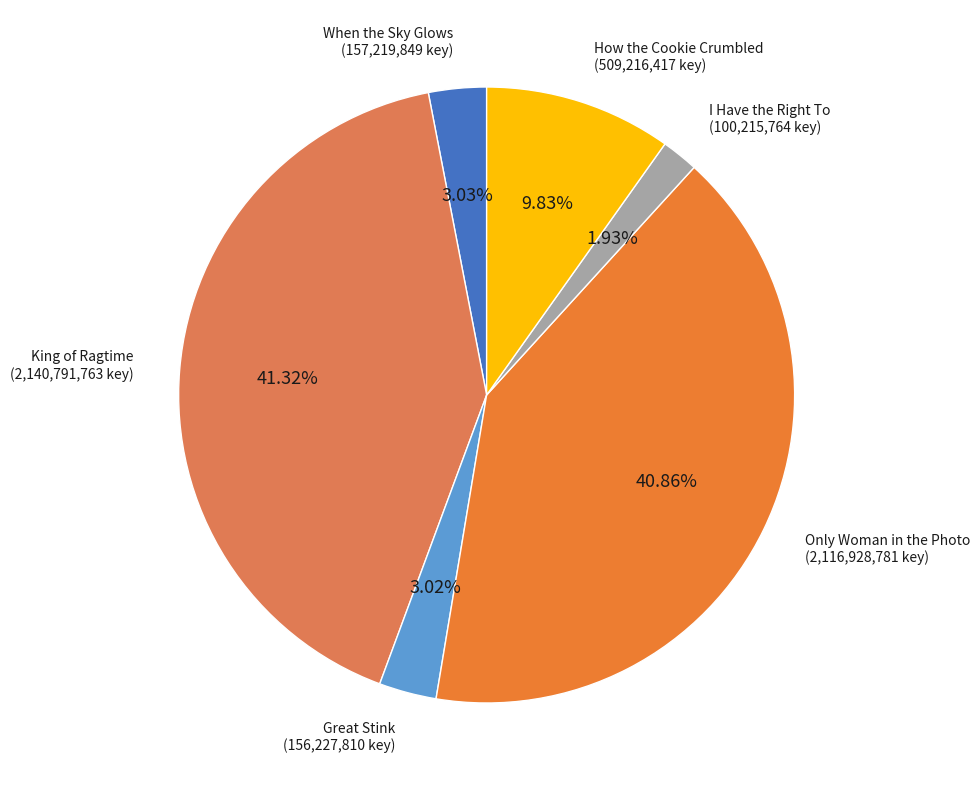

To the nearest percent, what portion does Great Stink represent?

3%